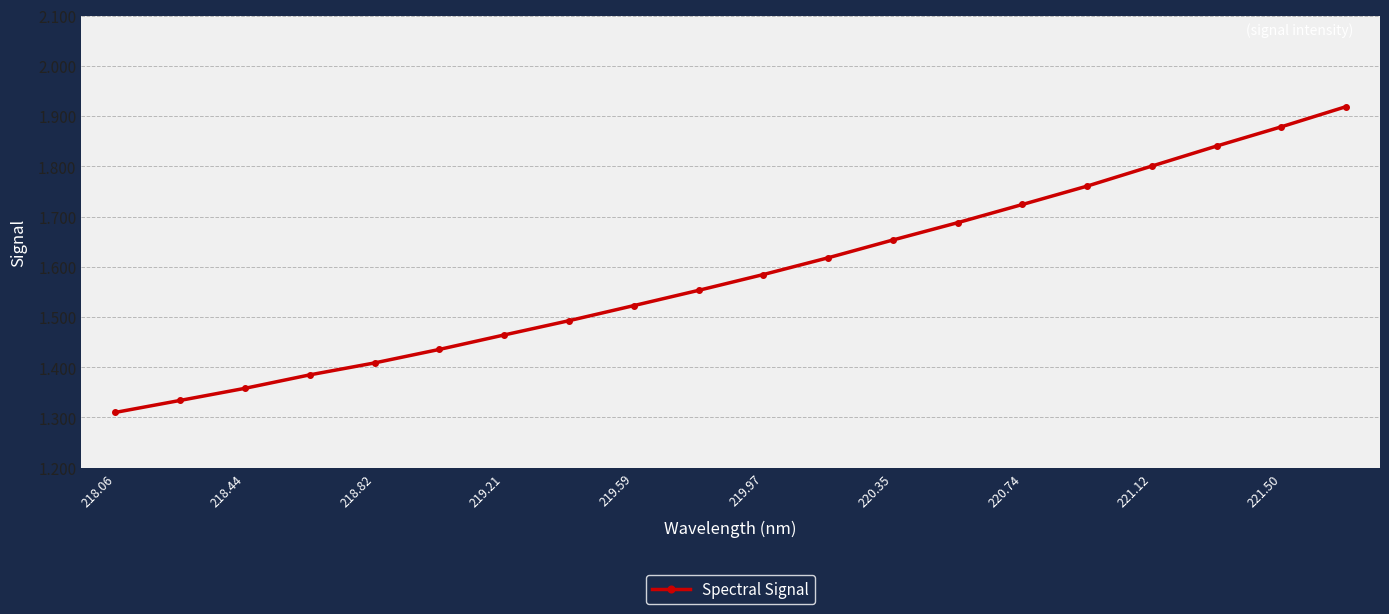

Does the chart display data point markers on the line(s)?

Yes